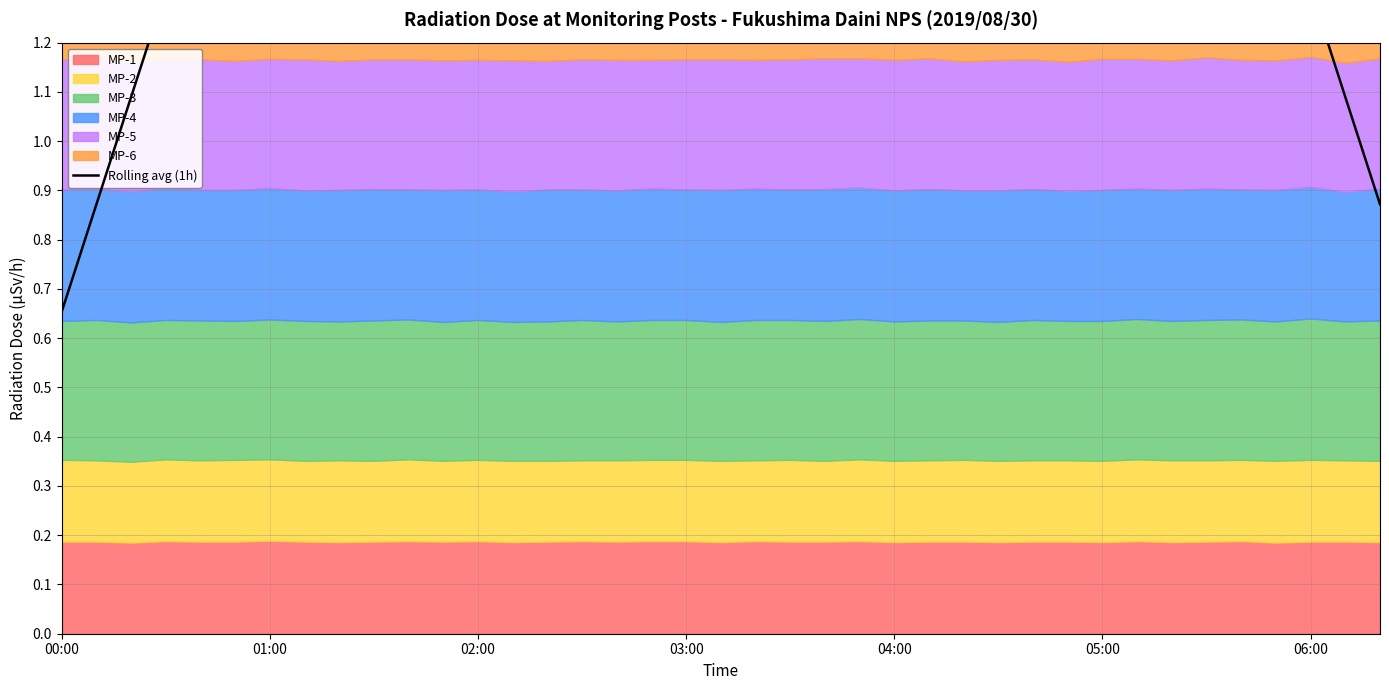

True or false: there are more than 1 points higher than both neighbors.

True